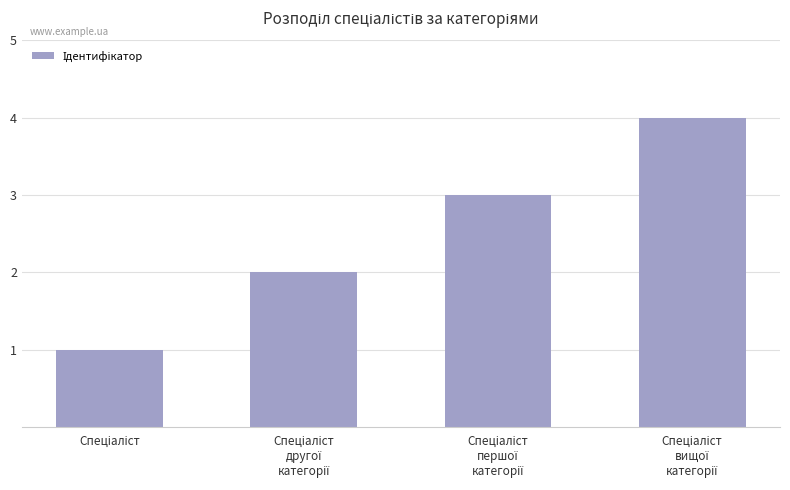

Does the chart contain stacked bars?

No